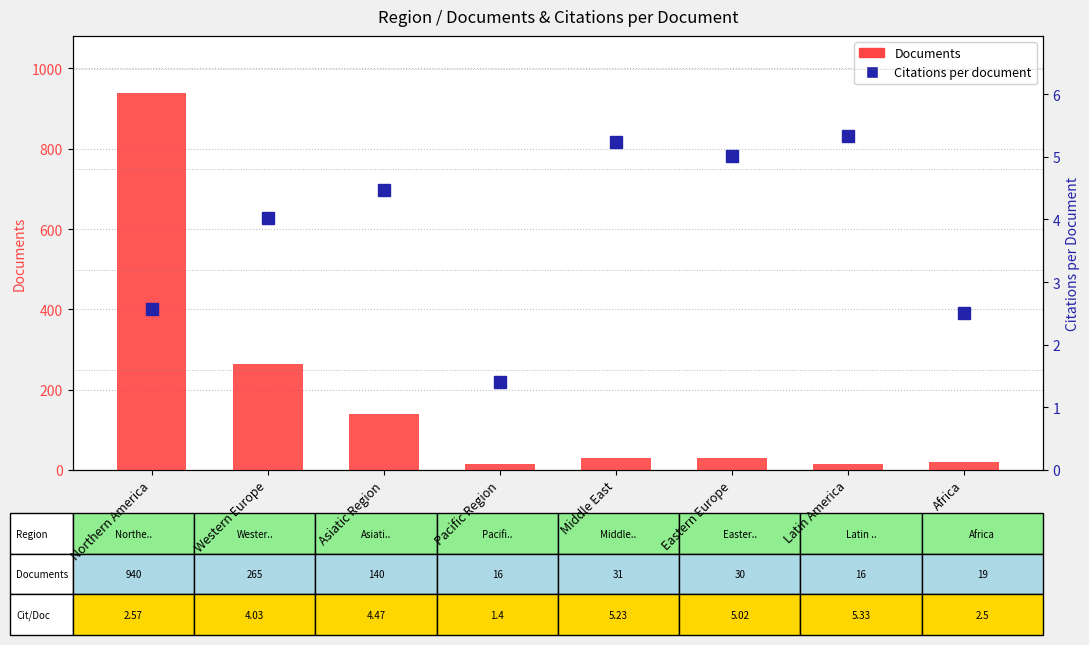

Which category has the lowest value across all series?

Pacific Region